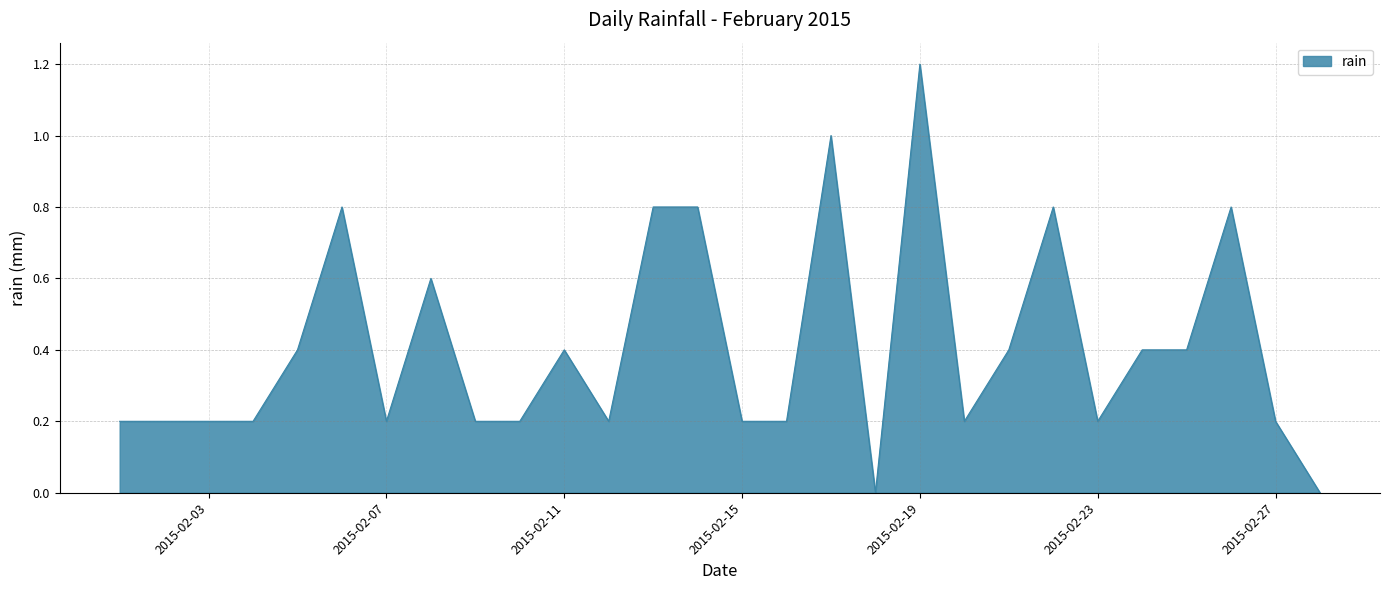

Reading left to right, what are all the values shown in this chart?

0.2	0.2	0.2	0.2	0.4	0.8	0.2	0.6	0.2	0.2	0.4	0.2	0.8	0.8	0.2	0.2	1.0	0.0	1.2	0.2	0.4	0.8	0.2	0.4	0.4	0.8	0.2	0.0